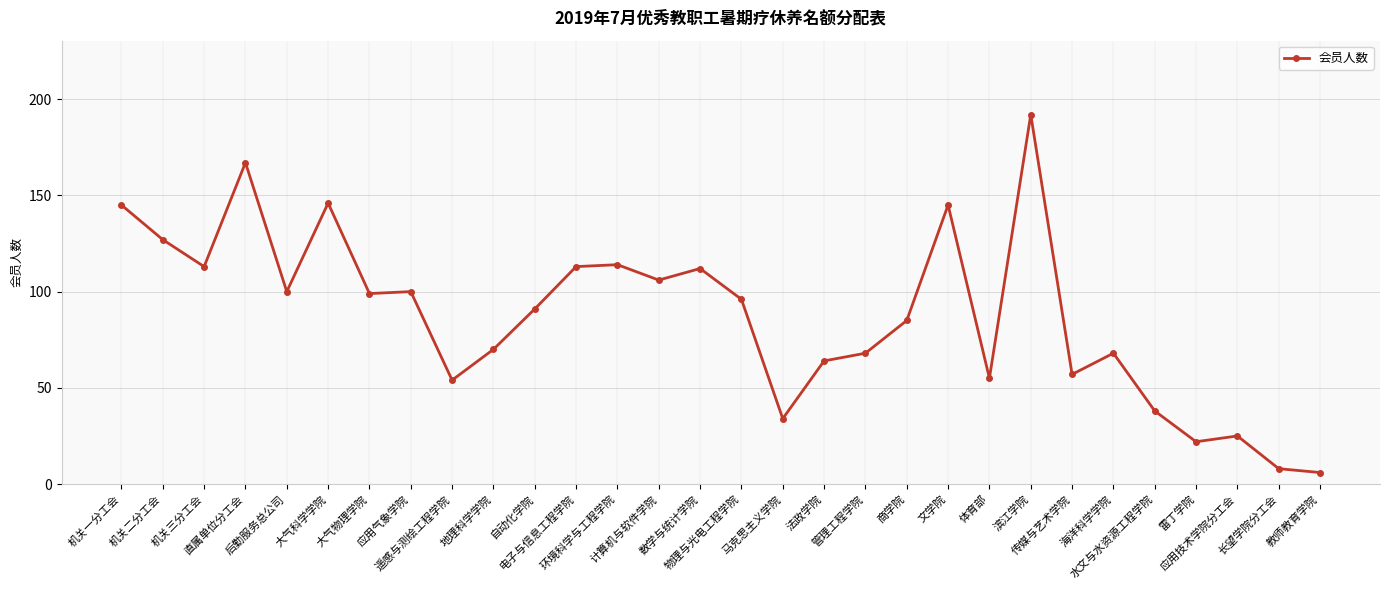

The chart shows a value of 33 at 数学与统计学院. True or false?

False